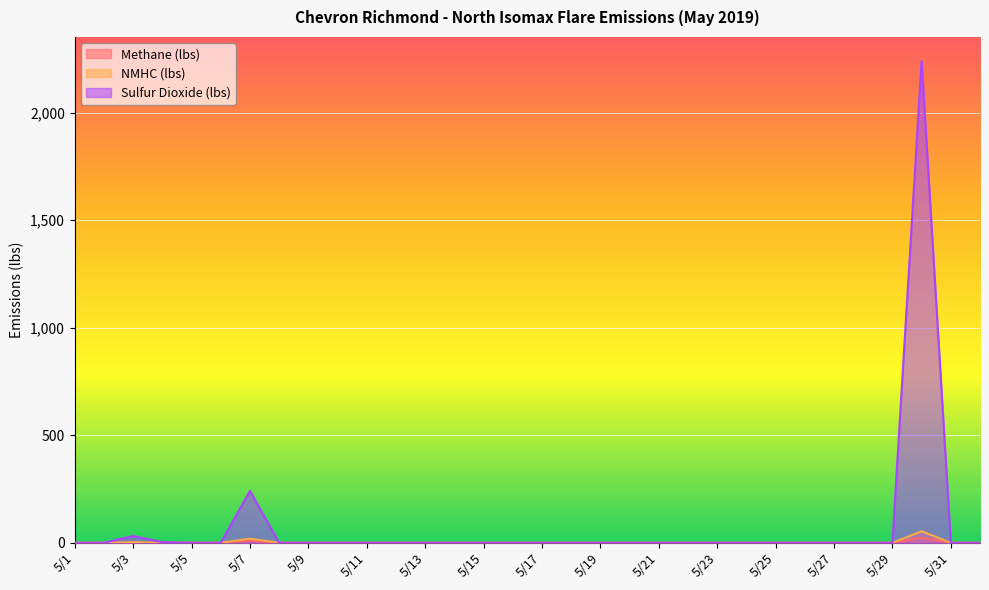

How many values in Sulfur Dioxide (lbs) are above zero?

4